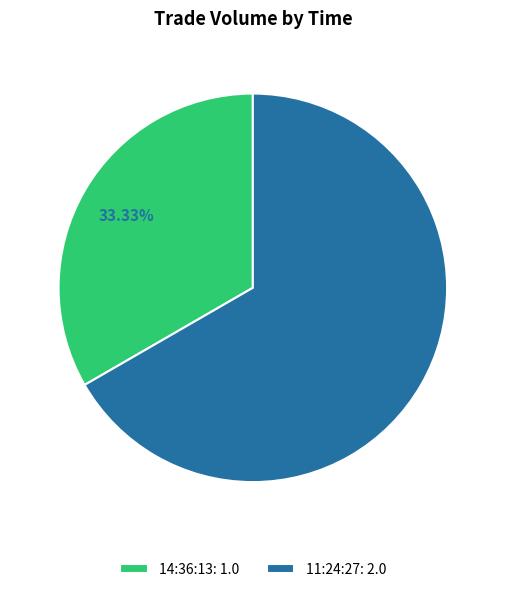

To the nearest percent, what is the difference between the largest and smallest slice percentages?

33%